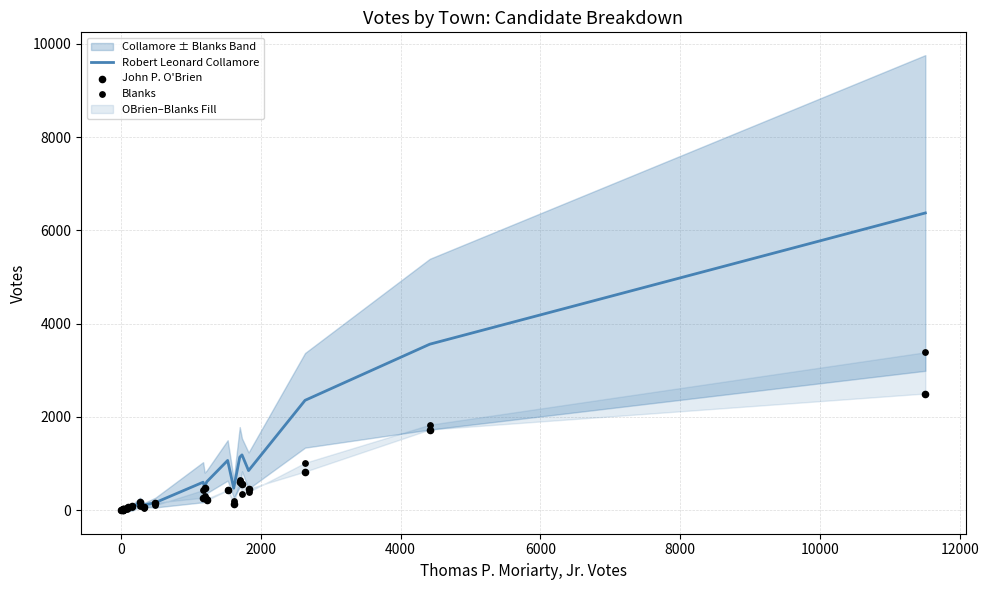

Which series has the widest spread of Y values?

Robert Leonard Collamore